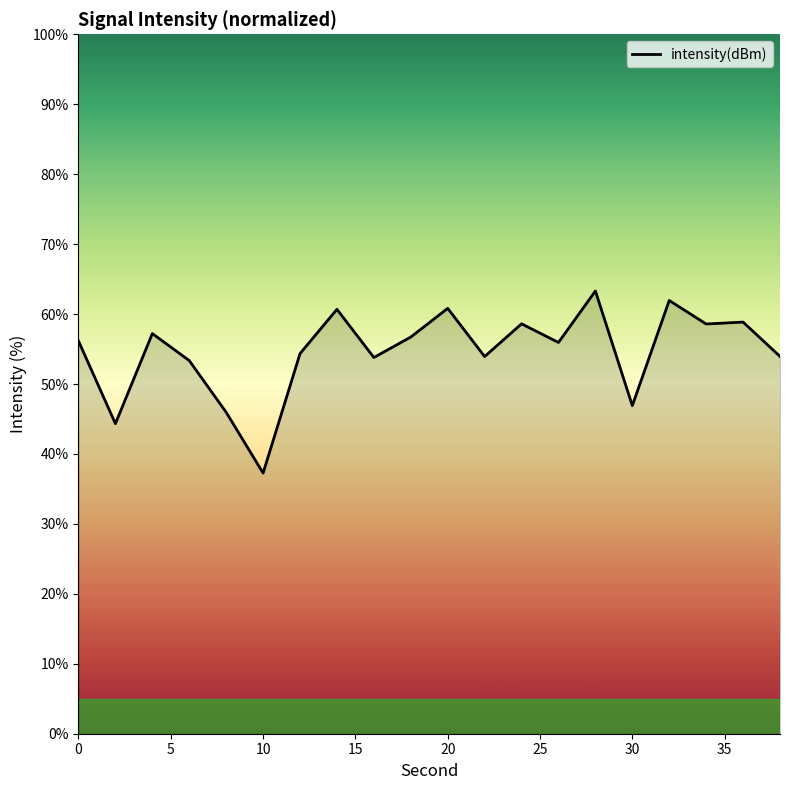

What is the minimum value shown in the chart?

37.3